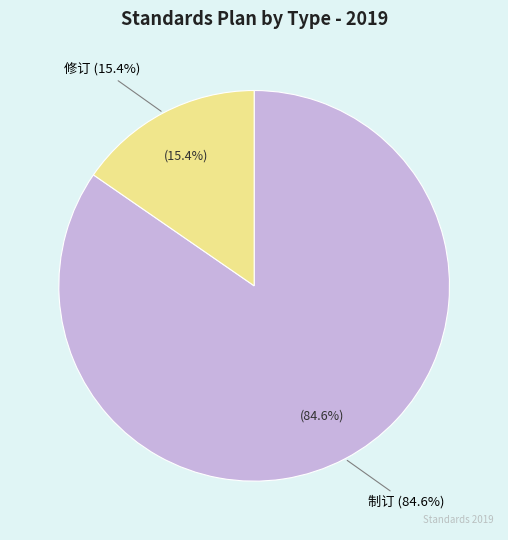

Does 制订 represent more than half of the total?

Yes